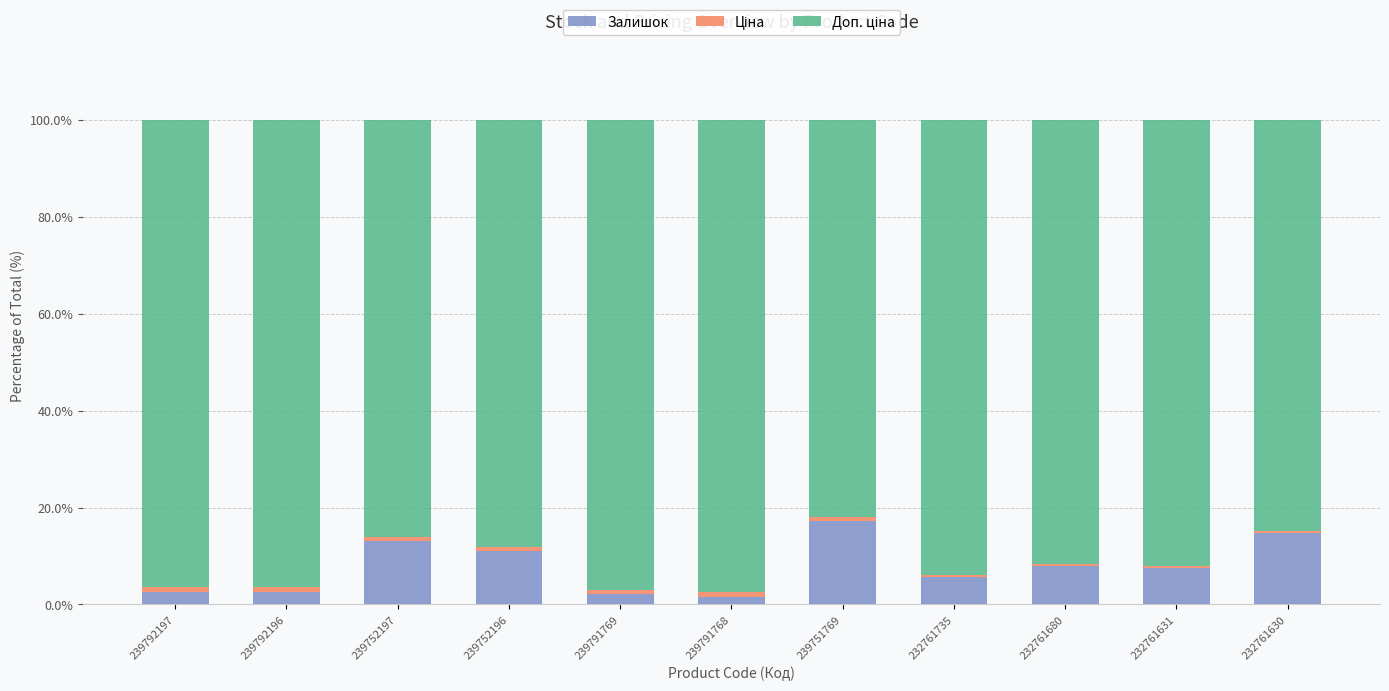

How many bars are there in total?

11